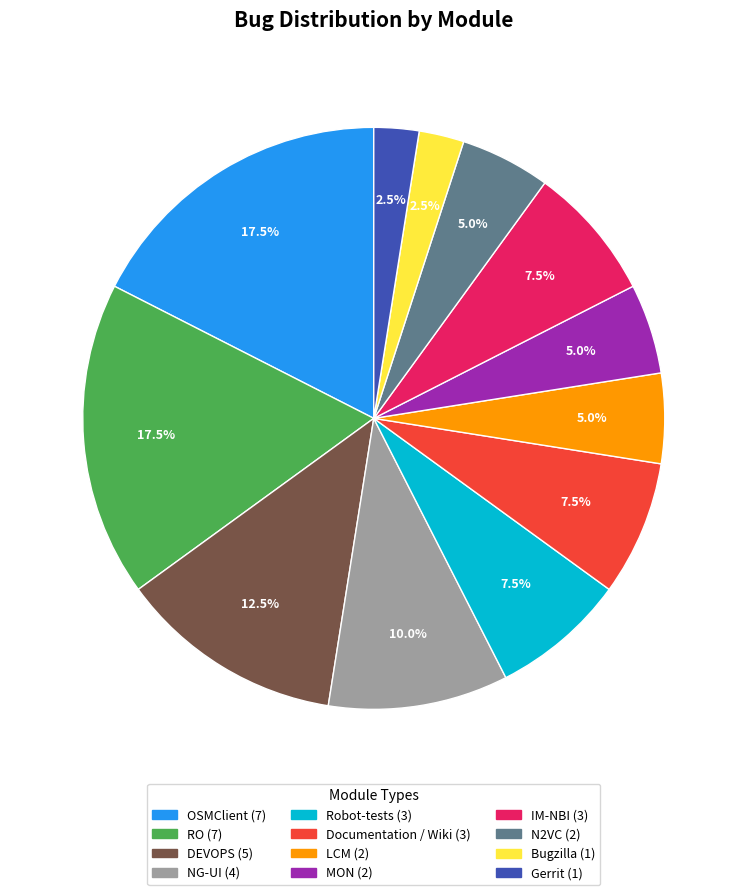

True or false: LCM accounts for 5% of the total.

True